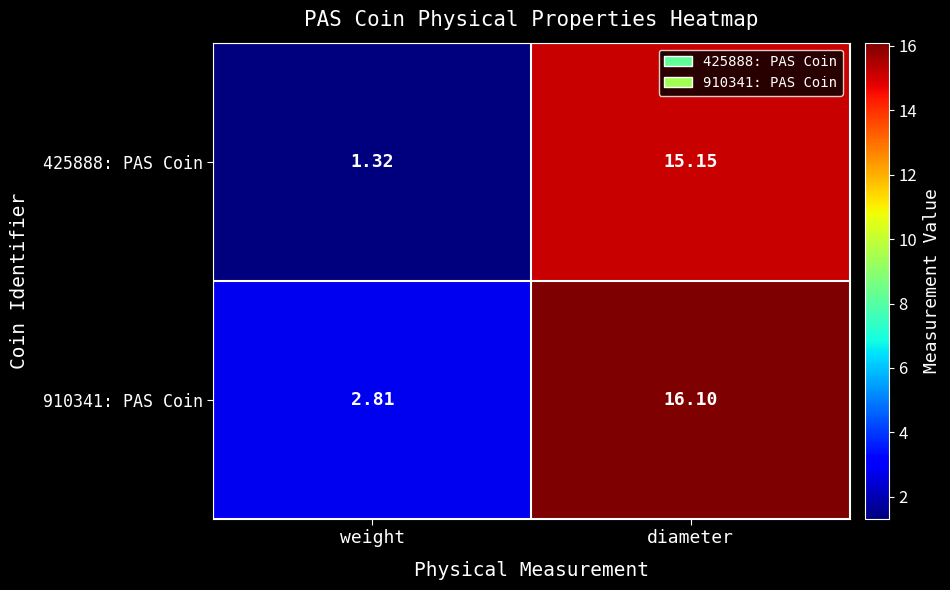

At which category is the sum across all series the highest?

diameter